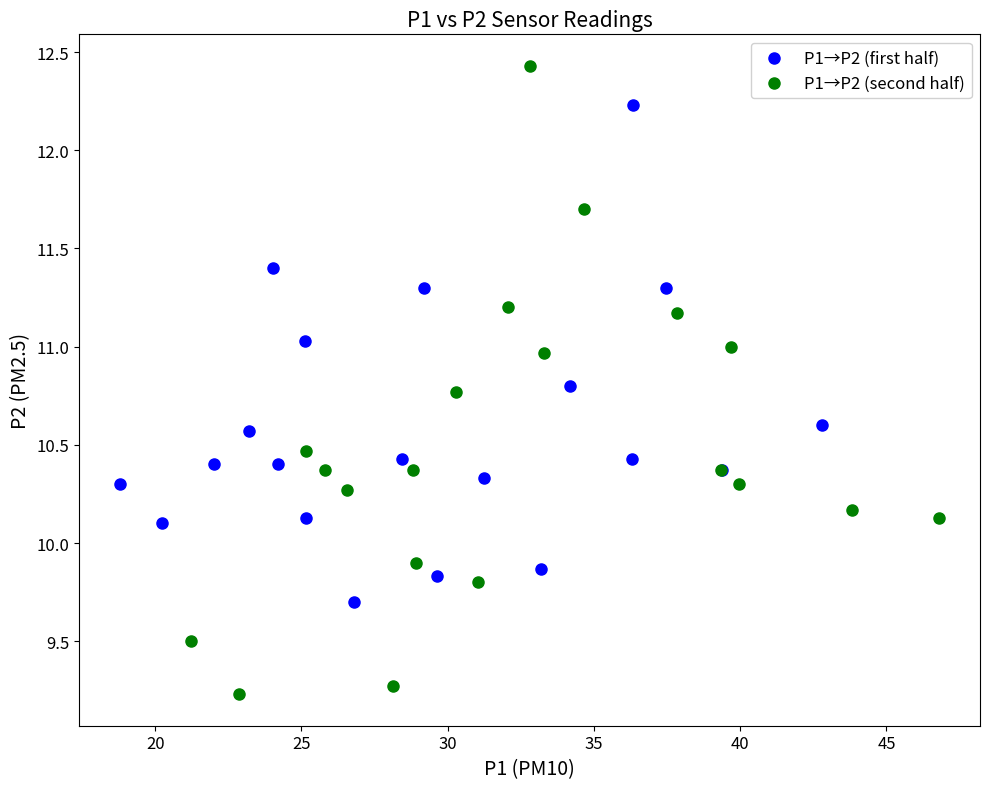

Which series has the largest Y range (max minus min)?

P1→P2 (second half)